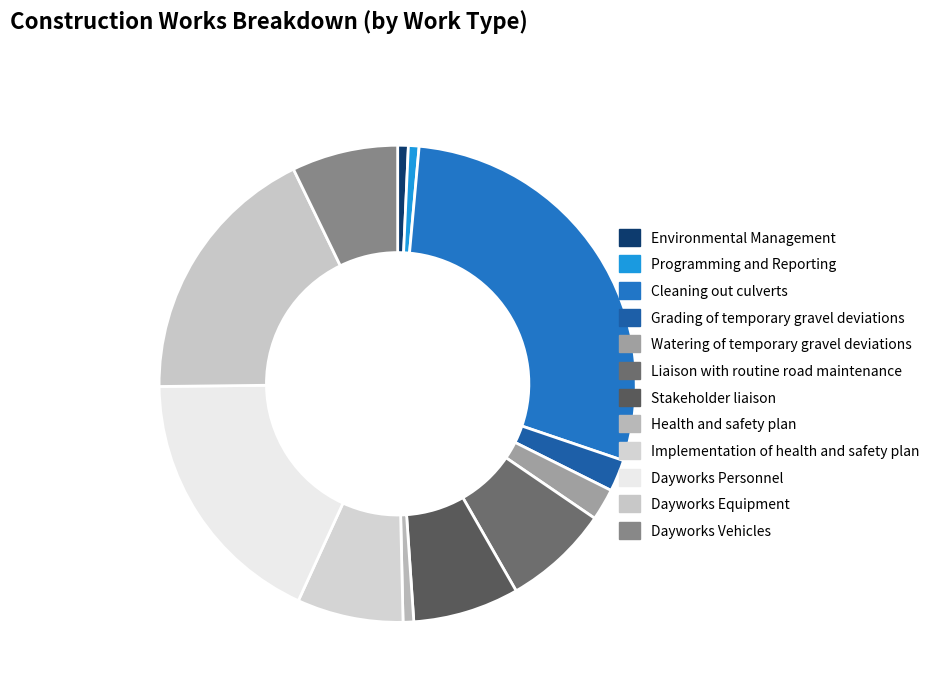

To the nearest percent, what is the average slice percentage?

8%